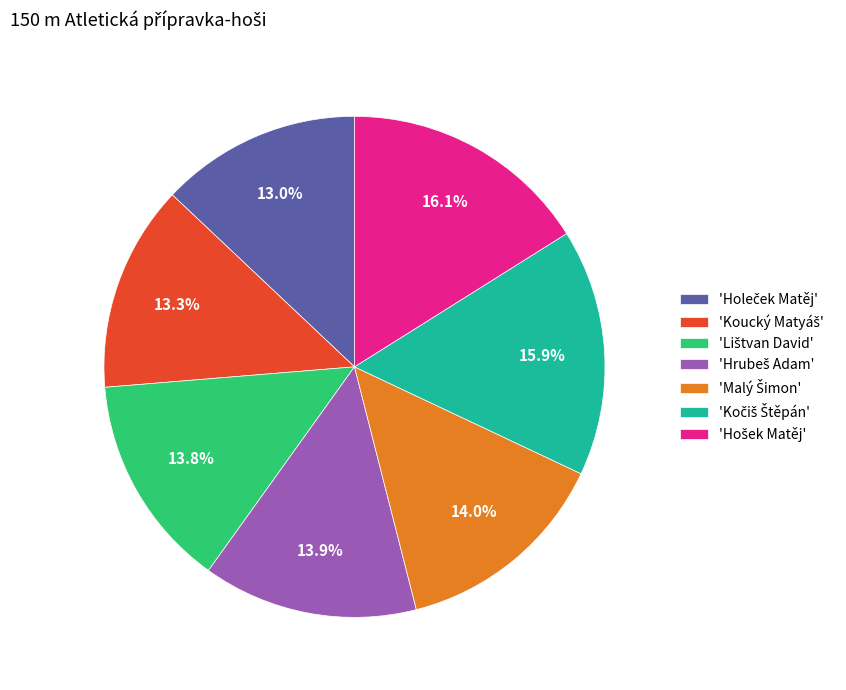

Is there any slice that represents more than half of the pie?

No